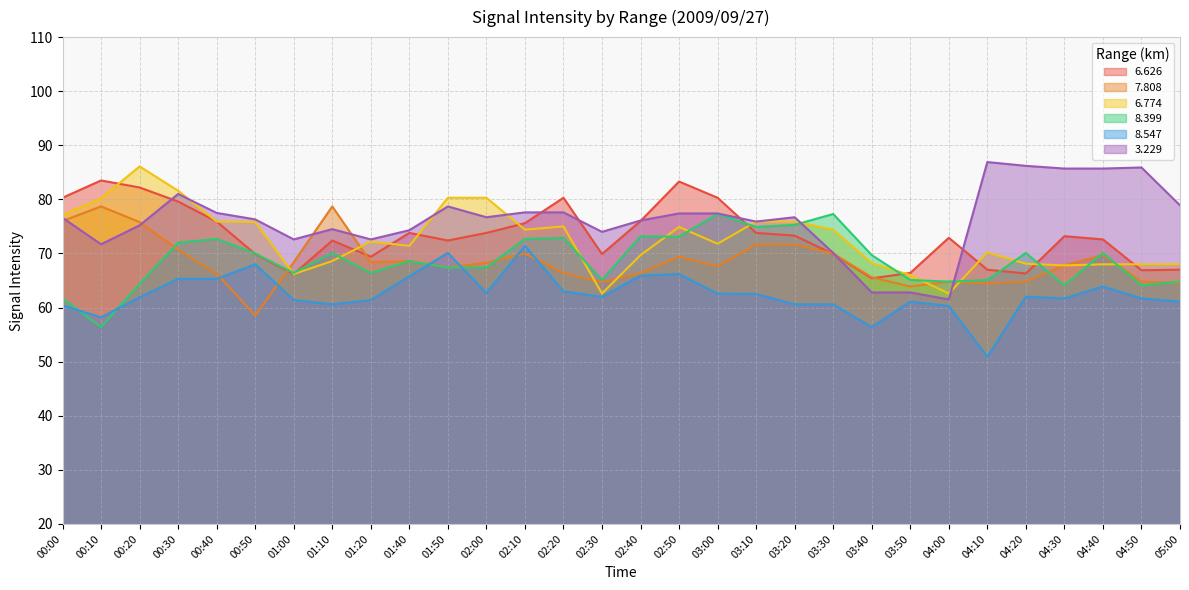

Between 01:00 and 00:20, which is larger?

00:20